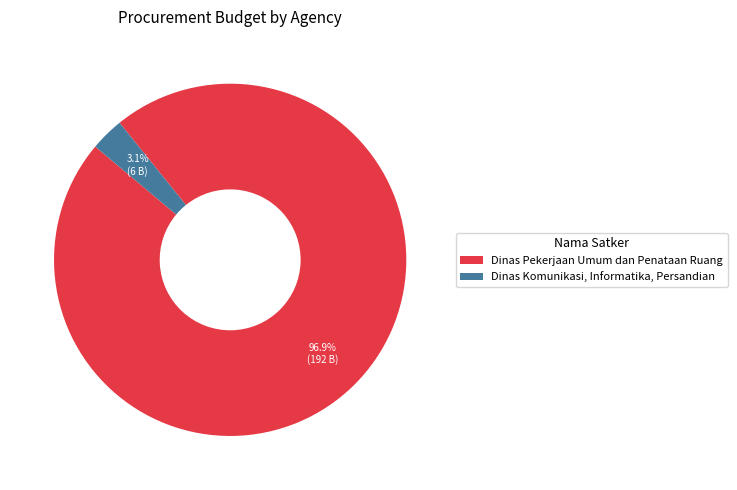

The Dinas Pekerjaan Umum dan Penataan Ruang slice represents 19% of the pie. True or false?

False